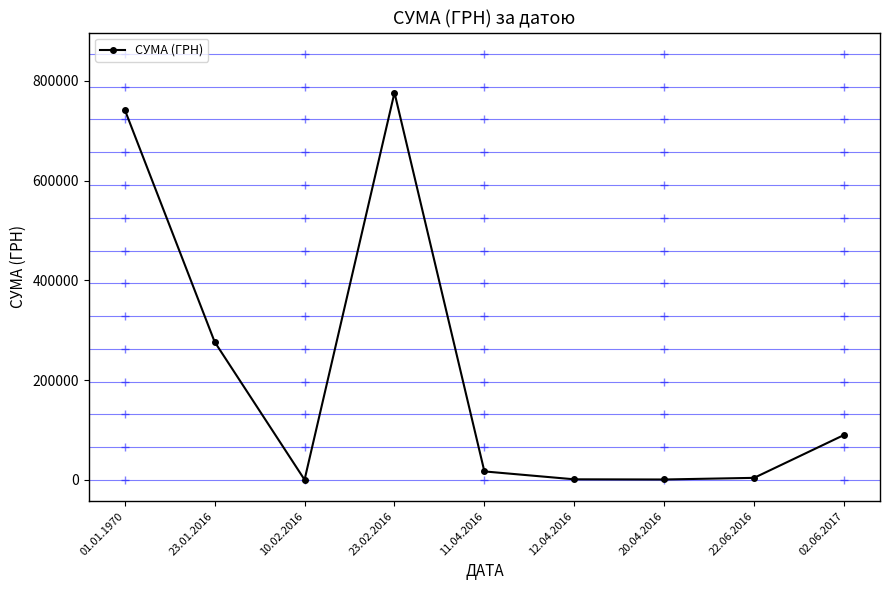

What is the minimum value shown in the chart?

246.1